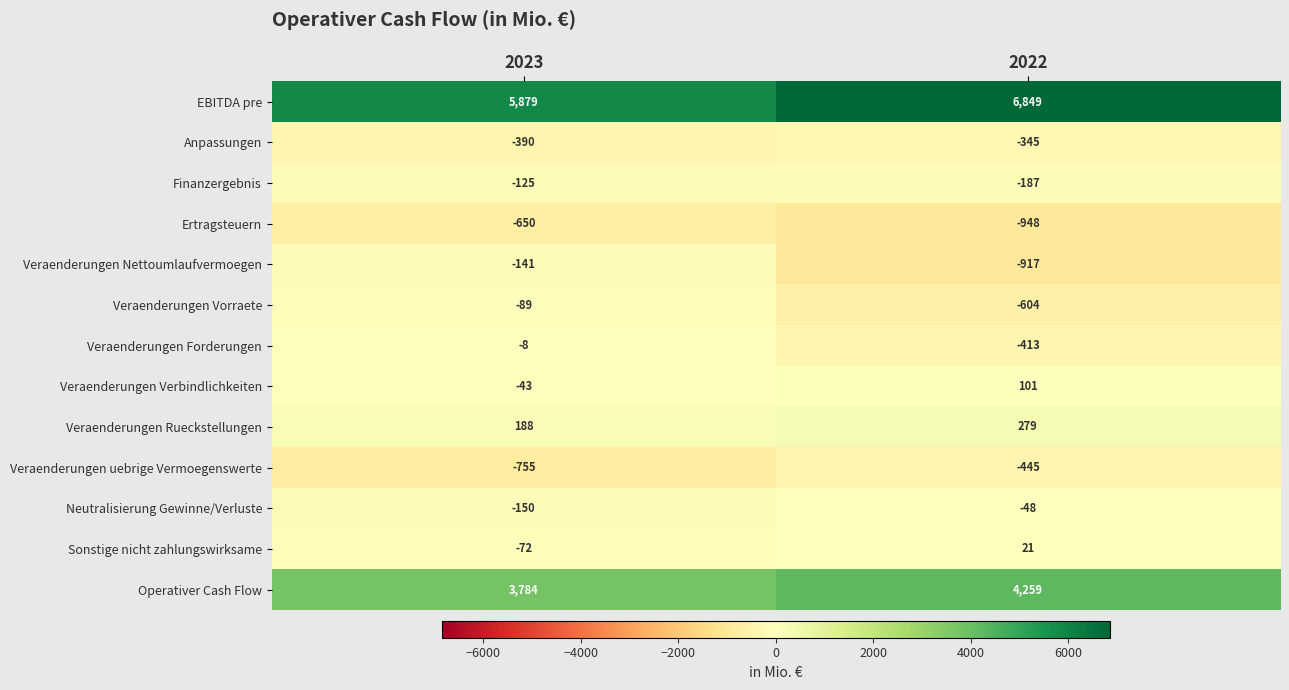

How many series are shown in this chart?

13